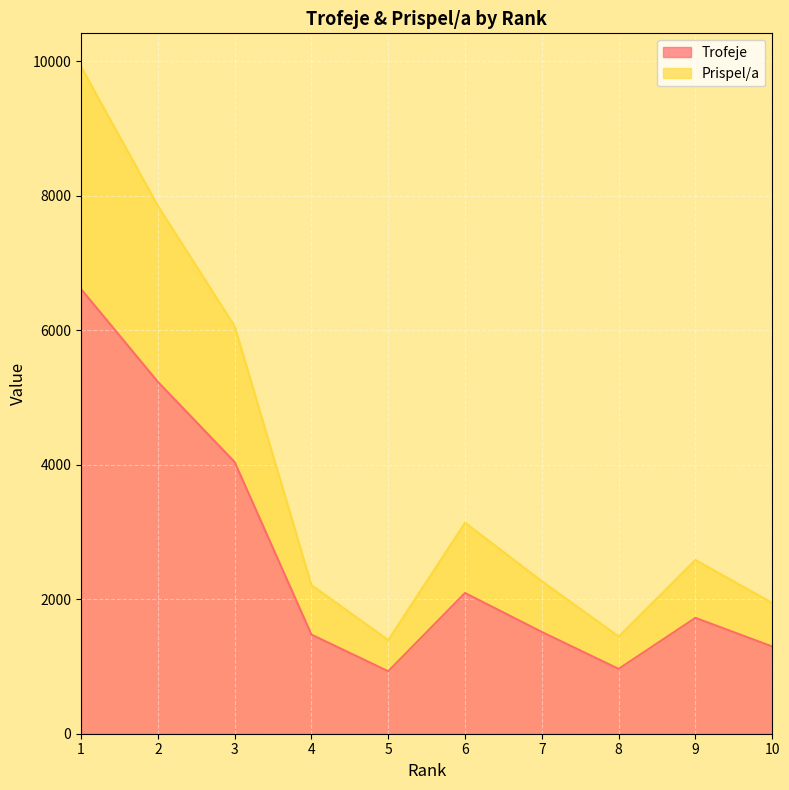

Read the Trofeje value at 2, to the nearest 10.

5230